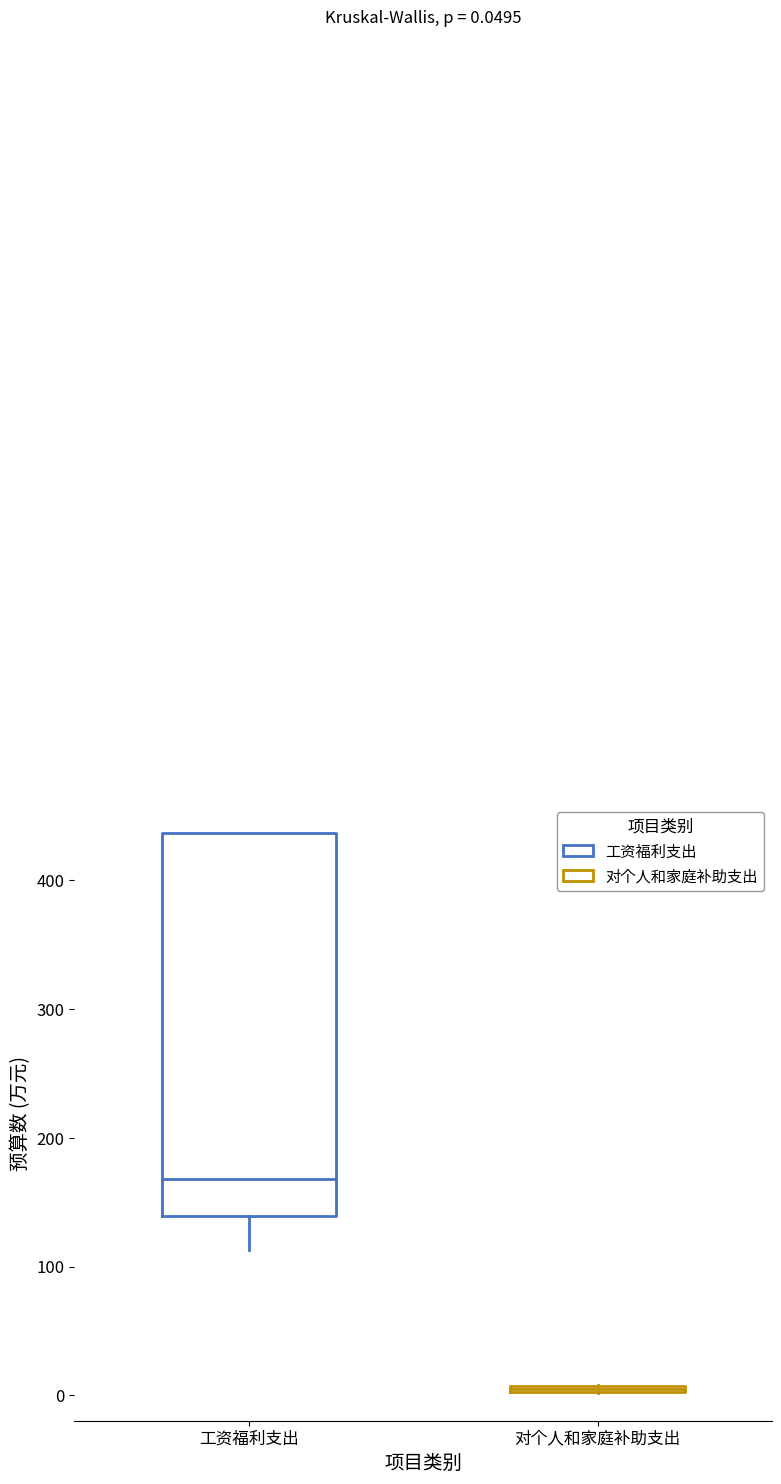

Which box is the tallest, from its lower edge to its upper edge?

工资福利支出